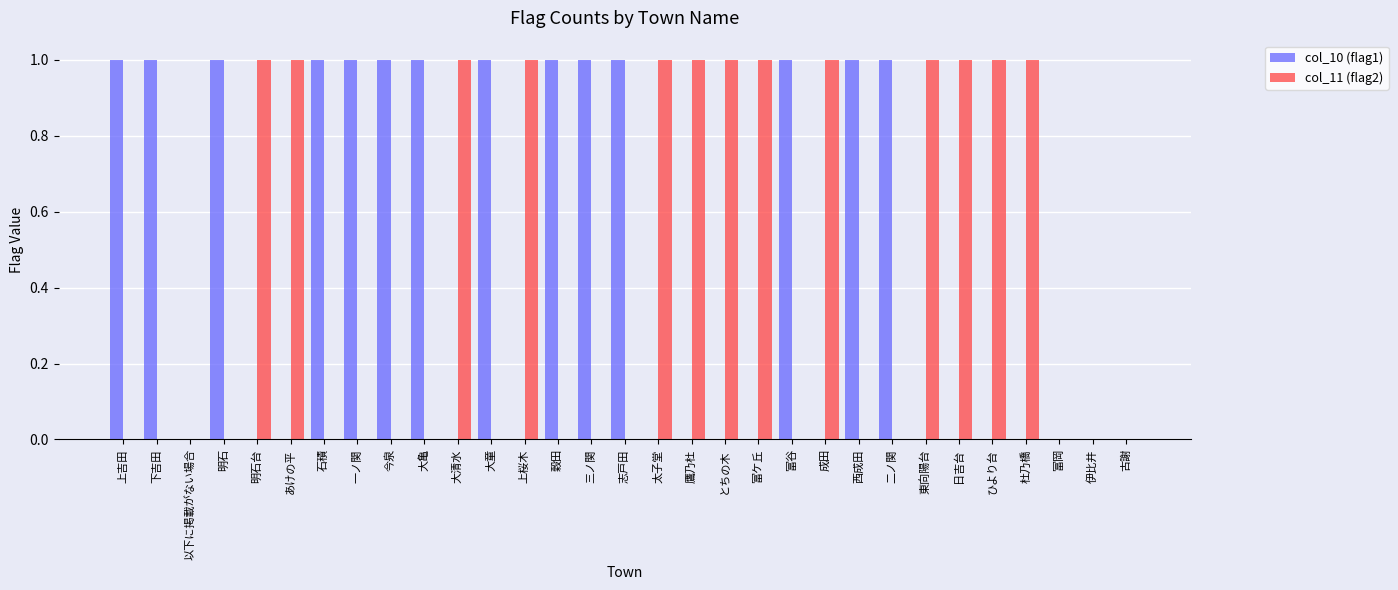

Count the number of data series in this chart.

2